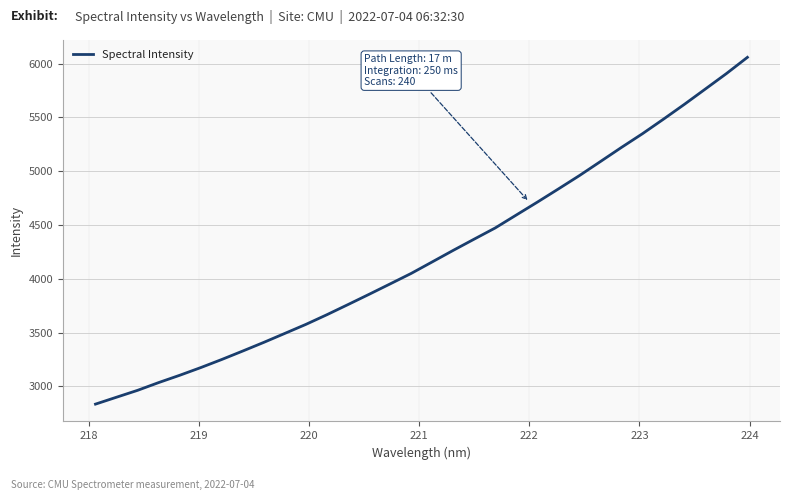

What is the greatest value displayed?

6059.5